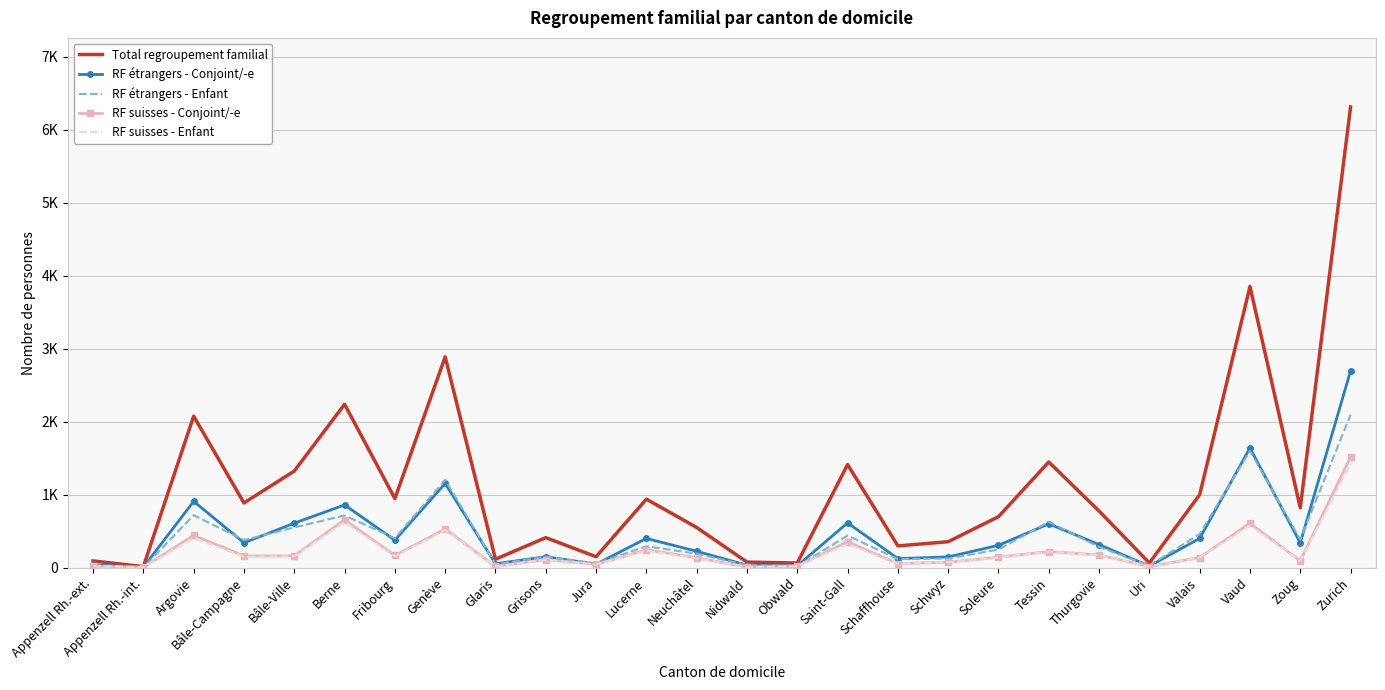

True or false: RF suisses - Conjoint/-e and RF étrangers - Conjoint/-e cross at least once.

False